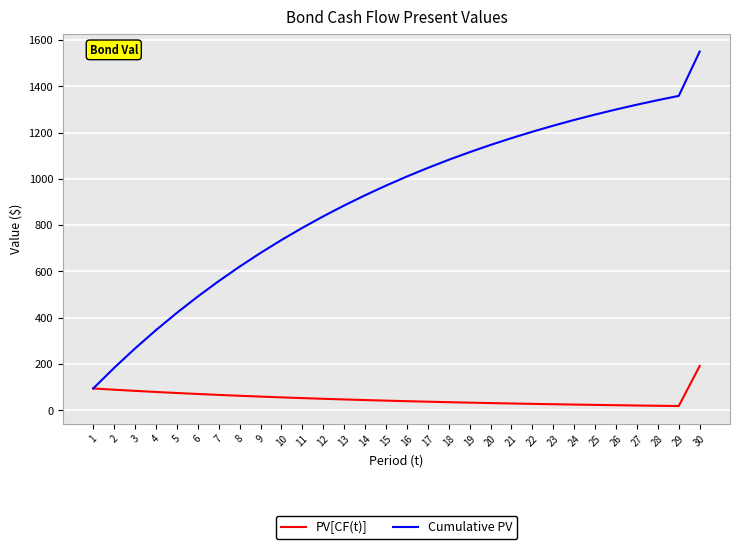

Rank the categories by Cumulative PV value from lowest to highest.

1, 2, 3, 4, 5, 6, 7, 8, 9, 10, 11, 12, 13, 14, 15, 16, 17, 18, 19, 20, 21, 22, 23, 24, 25, 26, 27, 28, 29, 30